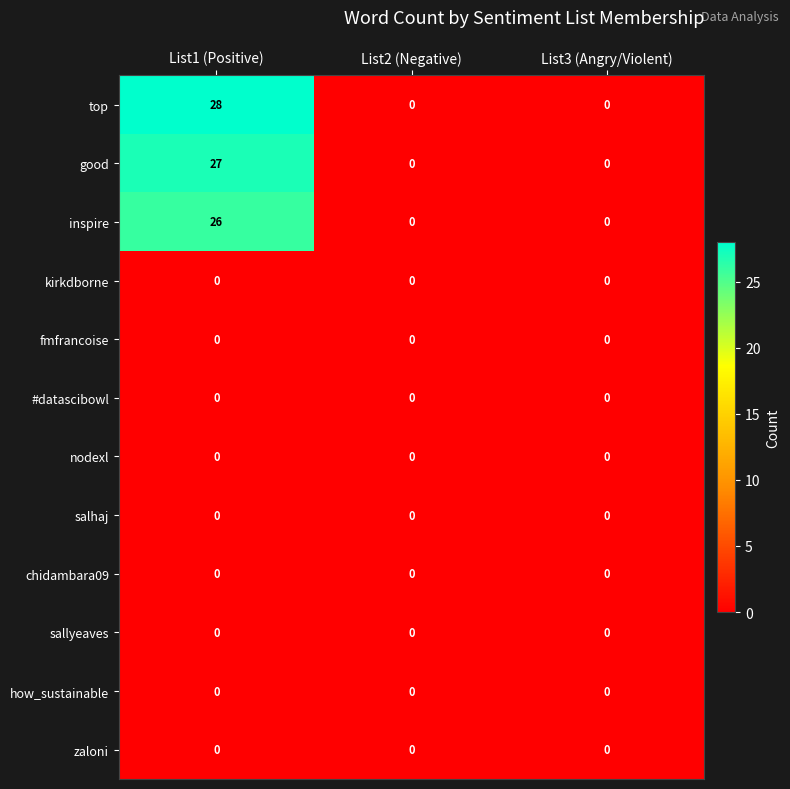

Which series has the widest spread of values?

top